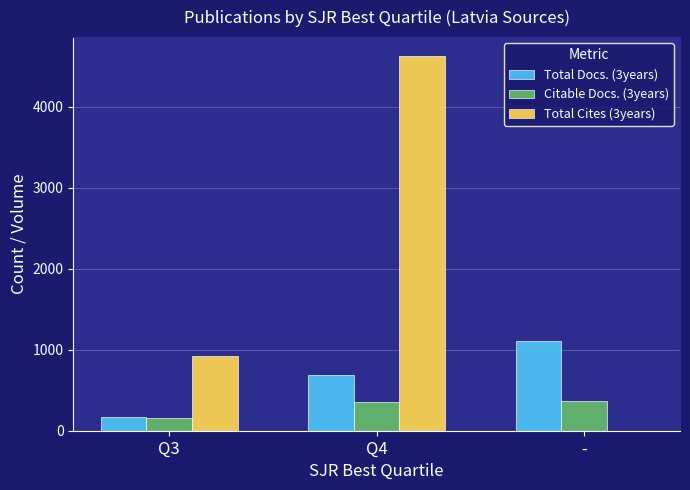

Between Q4 and -, which series saw the biggest shift?

Total Cites (3years)